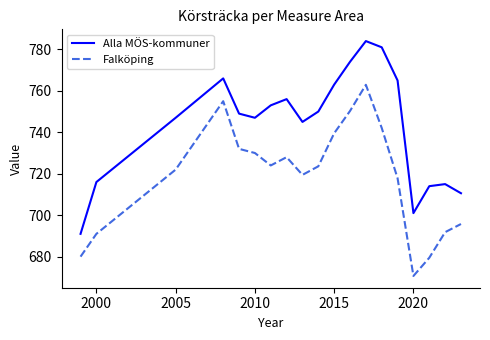

What is the maximum value shown in the chart?

784.0